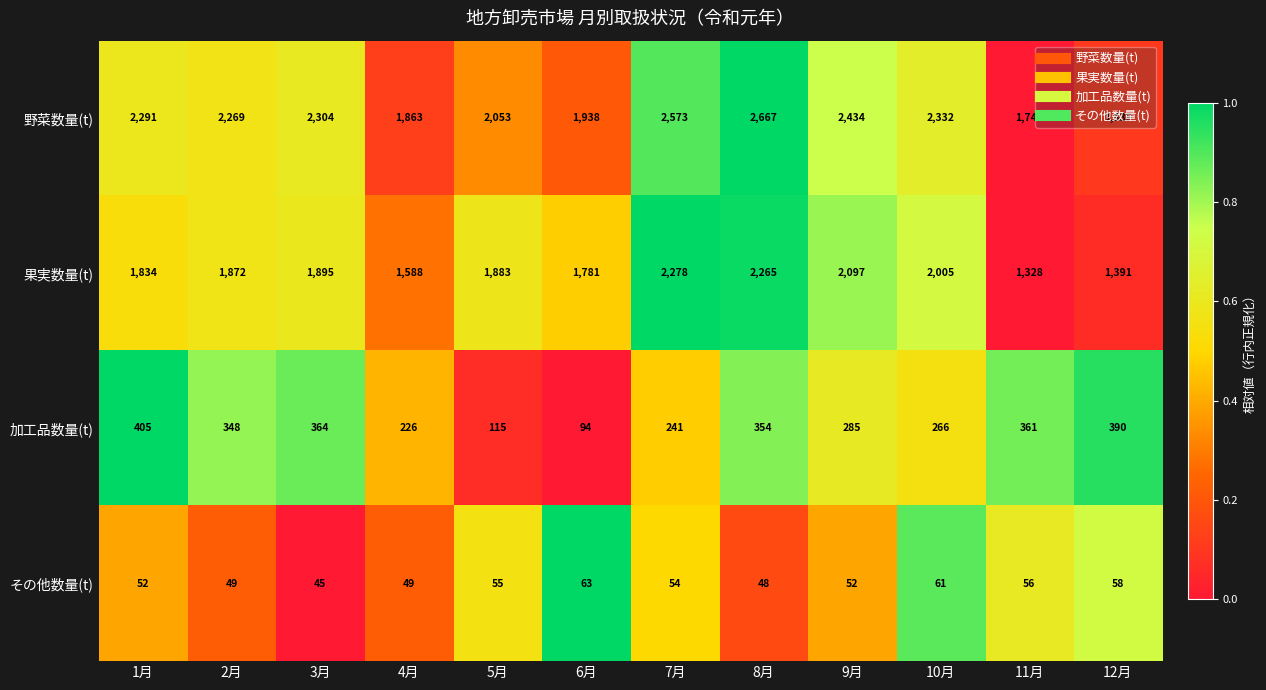

What is the difference between the 果実数量(t) values at 9月 and 4月?

509